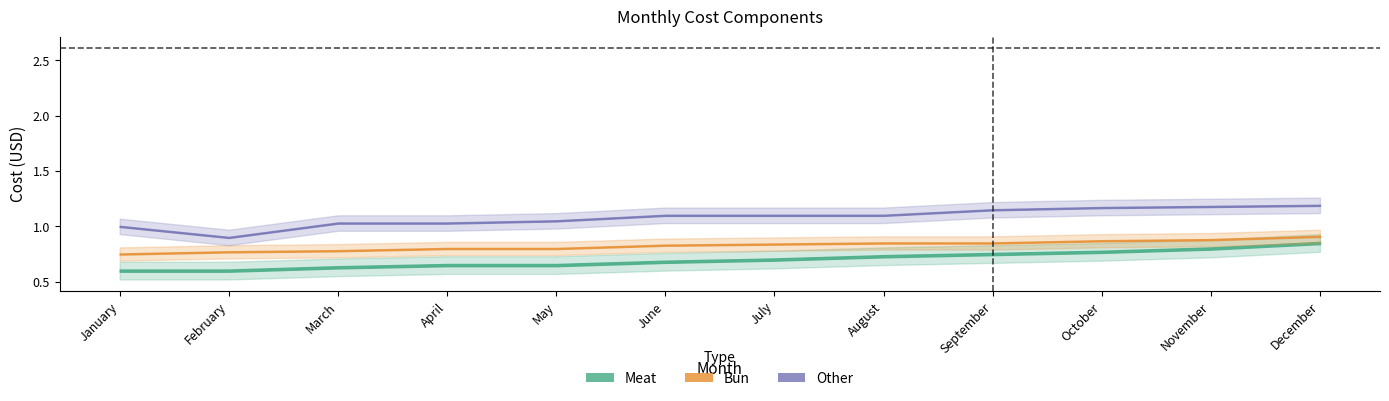

The value of Bun at November is 0.5. True or false?

False